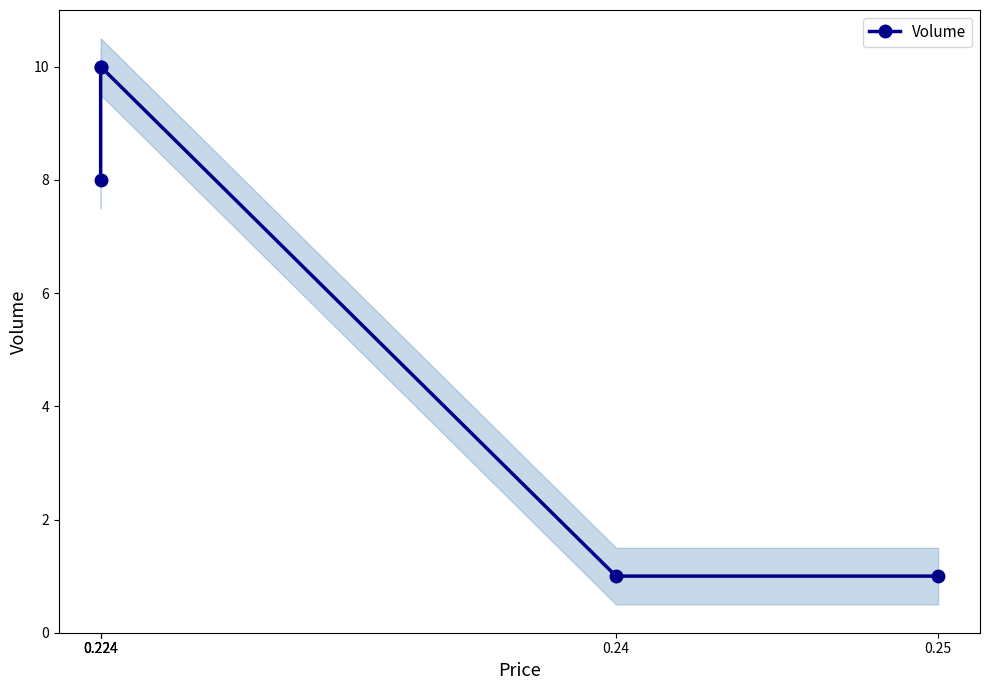

The chart shows a value of 1 at 0.24. True or false?

False